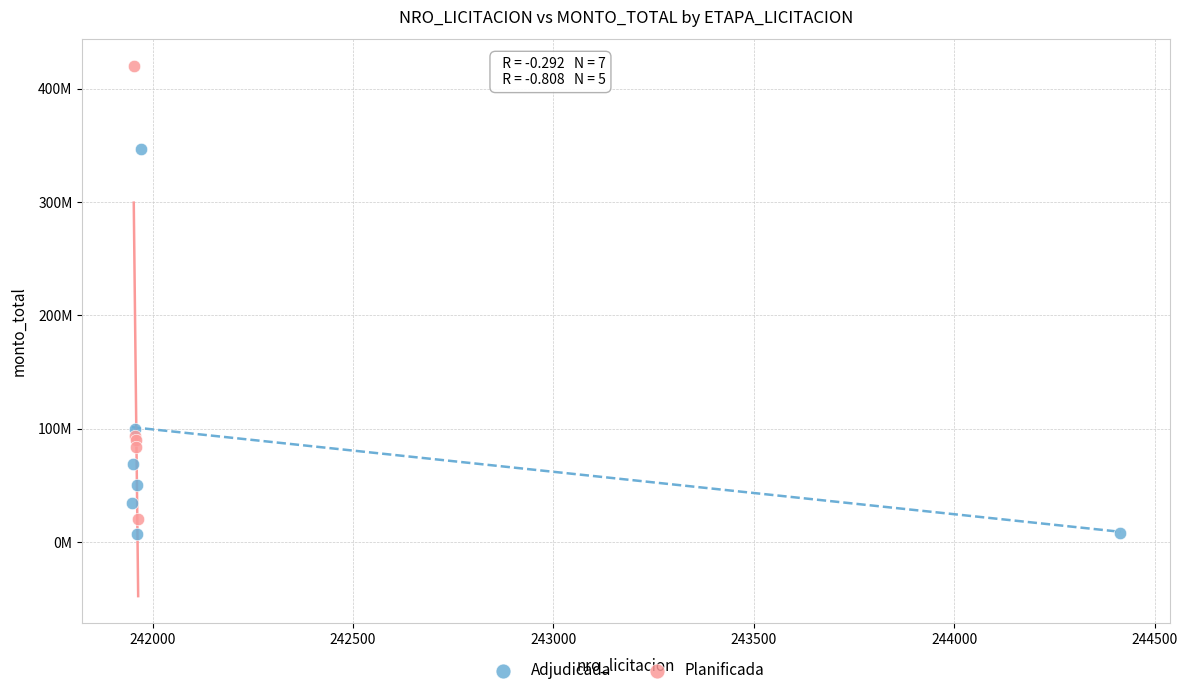

Which series contains the lowest Y value?

Adjudicada